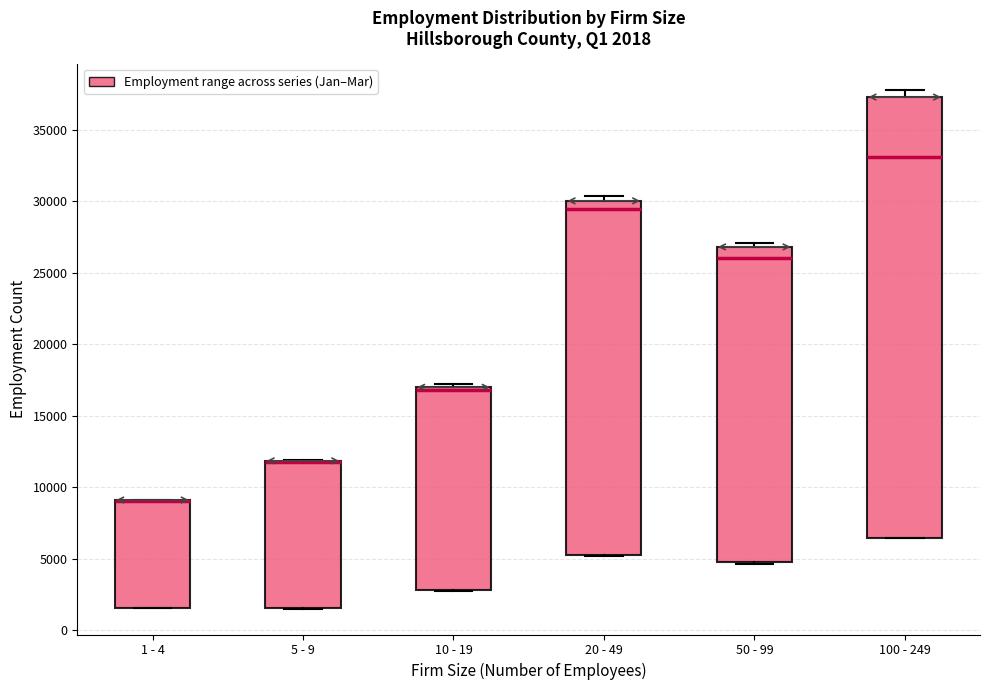

Which box is the tallest, from its lower edge to its upper edge?

100 - 249